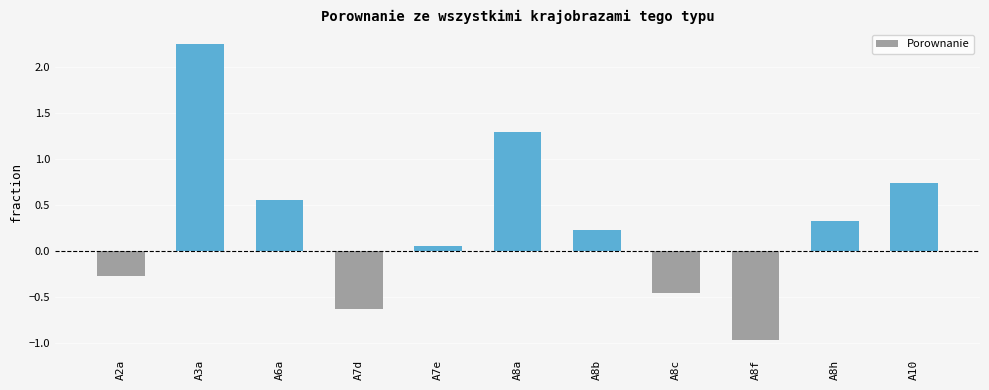

What is the difference between the second highest and minimum values?

2.3